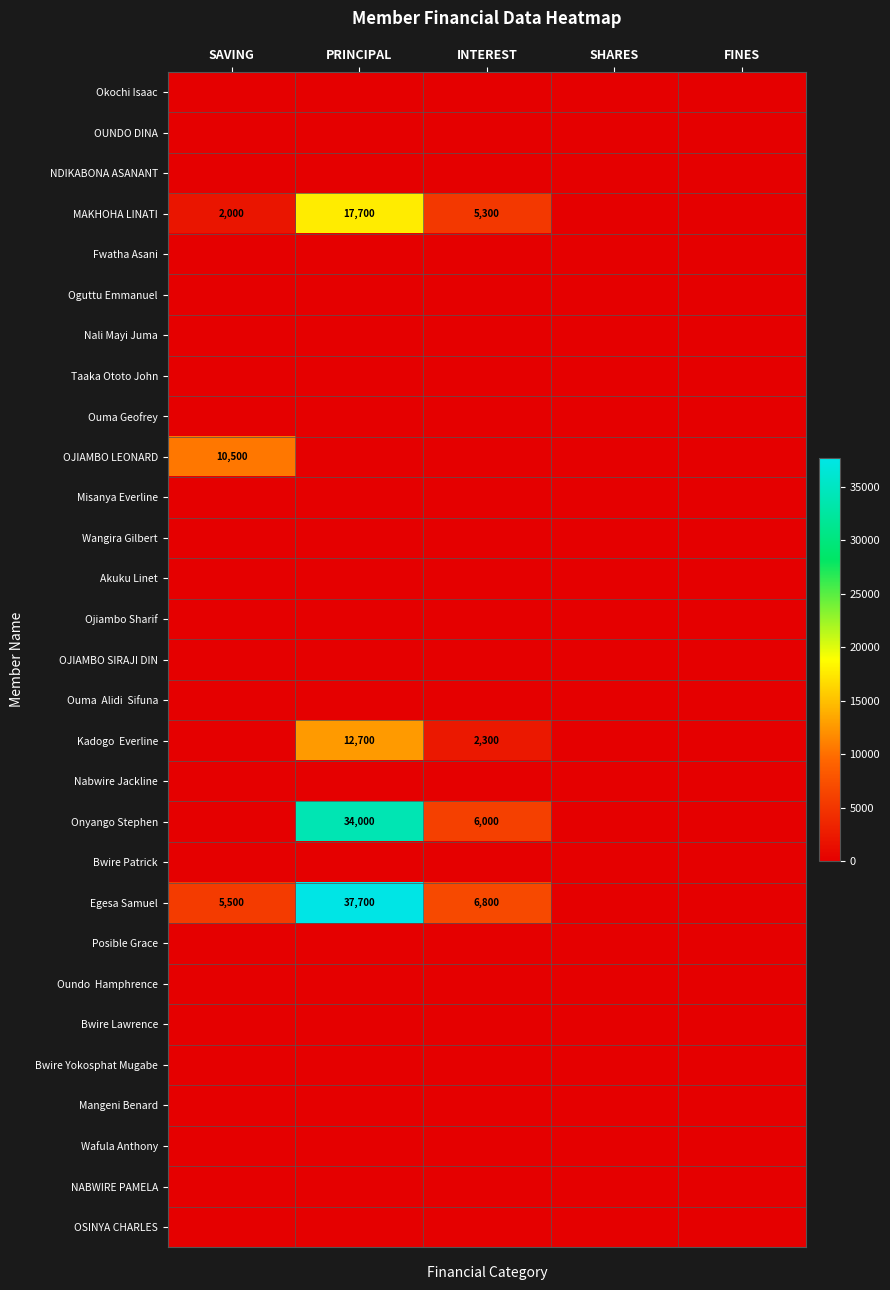

List the labels in order of NABWIRE PAMELA value, smallest first.

SAVING, PRINCIPAL, INTEREST, SHARES, FINES